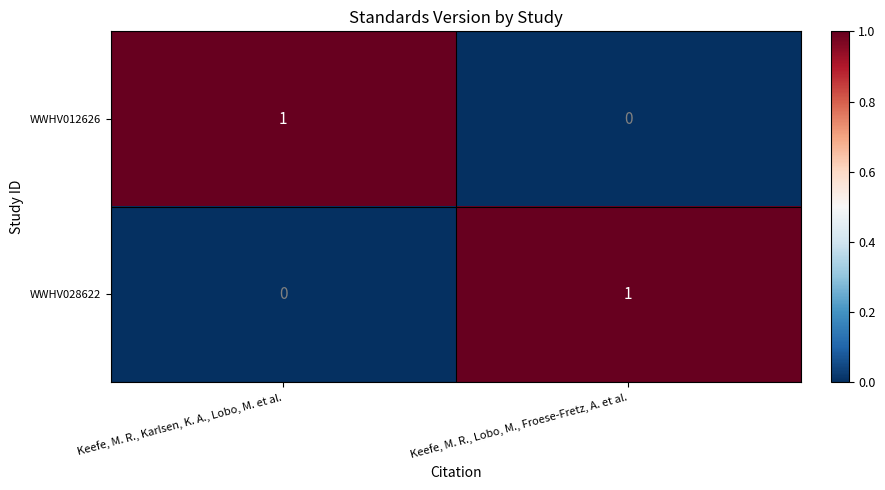

Which category has the highest value in the WWHV012626 series?

Keefe, M. R., Karlsen, K. A., Lobo, M. et al.